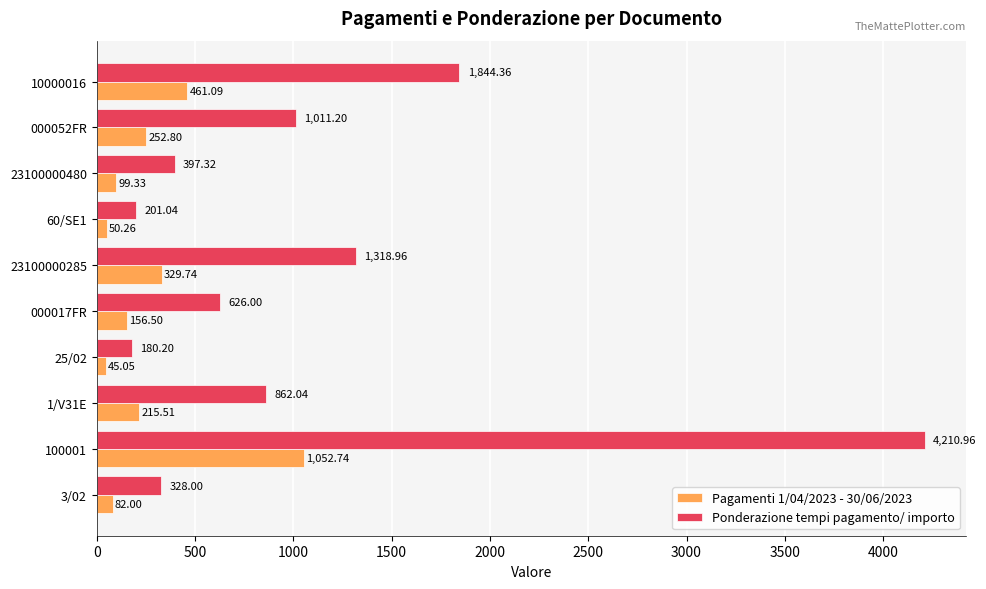

Which series has the largest range (max minus min)?

Ponderazione tempi pagamento/ importo